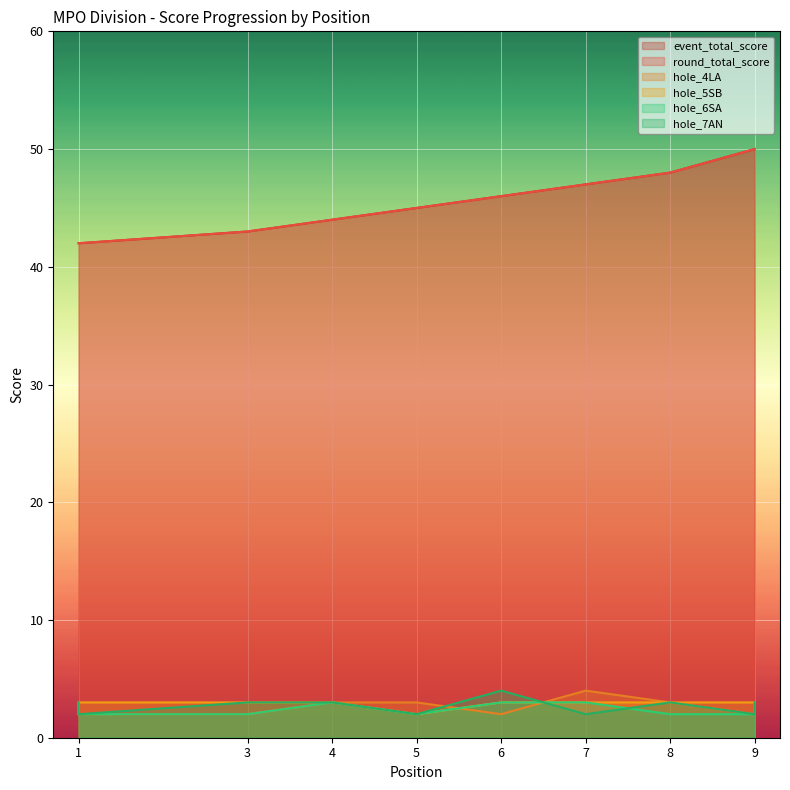

How many lines are shown in the chart?

6